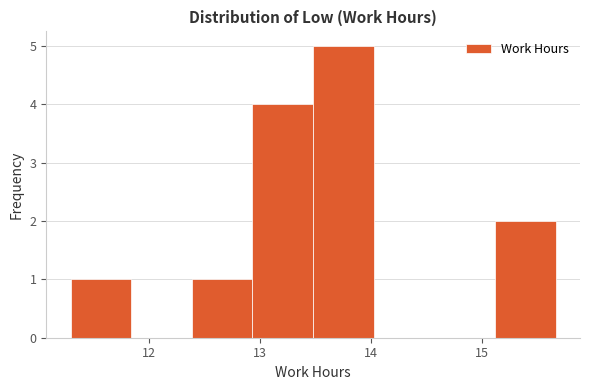

Reading left to right, list every bar in this chart as the range it spans on the x-axis followed by its height. Neither the bar edges nor the heights are printed on the chart, so give them approximately, as read against the axes.

11.3 to 11.8: 1
11.8 to 12.4: 0
12.4 to 12.9: 1
12.9 to 13.5: 4
13.5 to 14.0: 5
14.0 to 14.6: 0
14.6 to 15.1: 0
15.1 to 15.7: 2